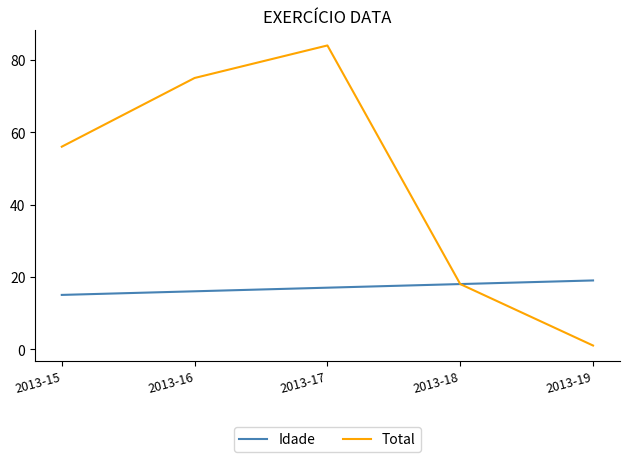

True or false: Total has more than 0 interior local peaks.

True